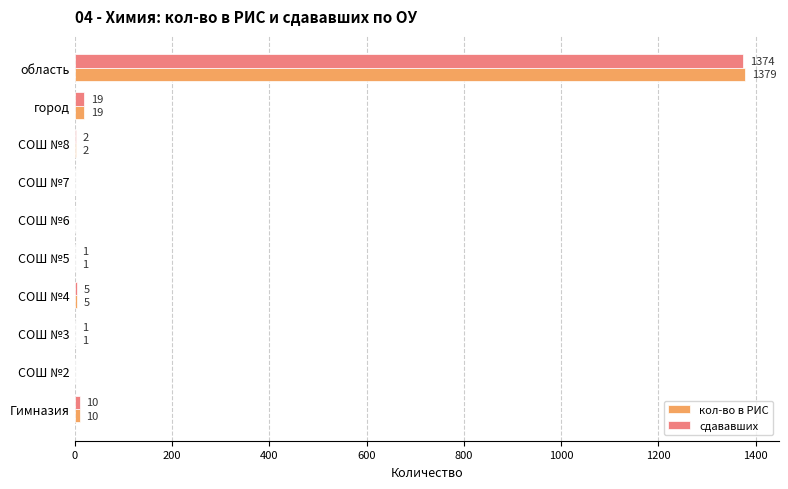

Is it true that сдававших equals 360 at область?

False